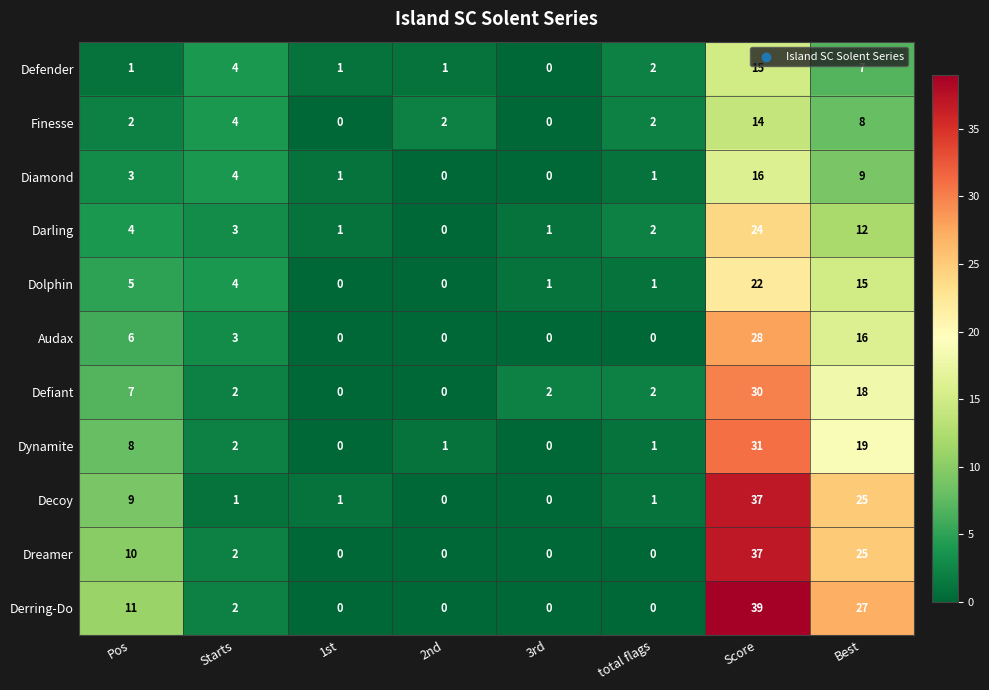

At which category does the chart reach its peak across all series?

Score